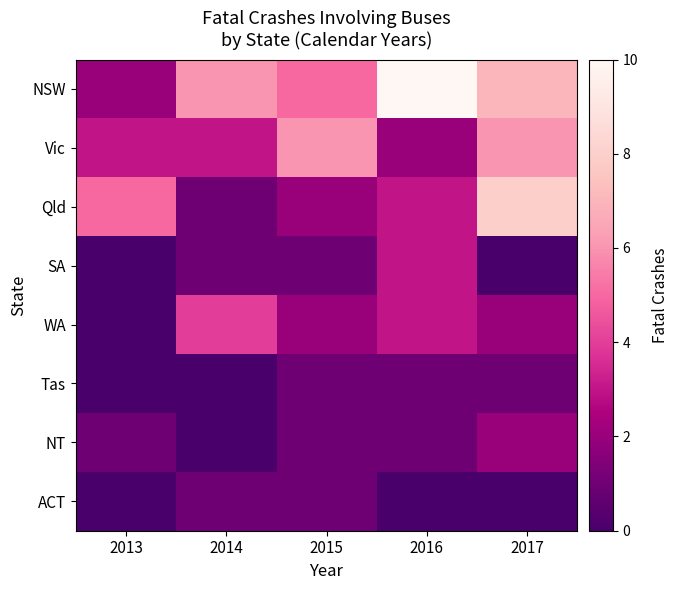

At which category is the sum across all series the highest?

2017